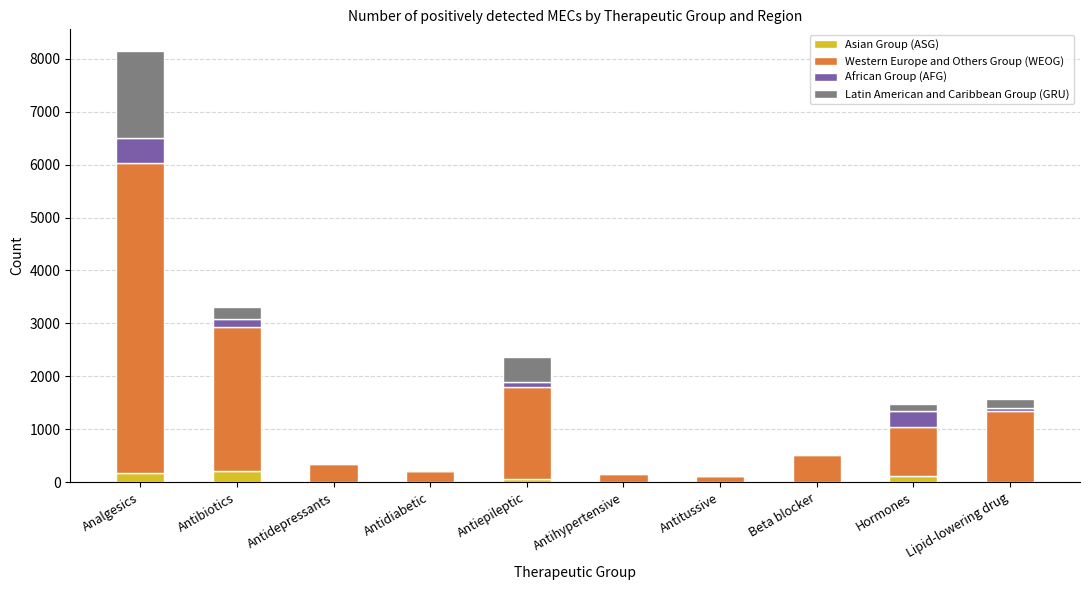

What is the total value across all series at Analgesics?

8147